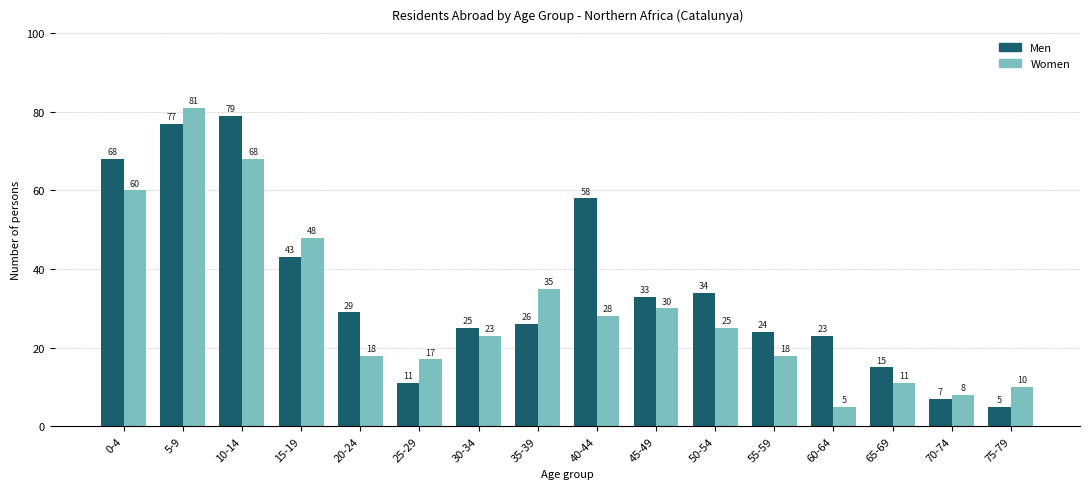

Between 45-49 and 75-79, which series saw the biggest shift?

Men